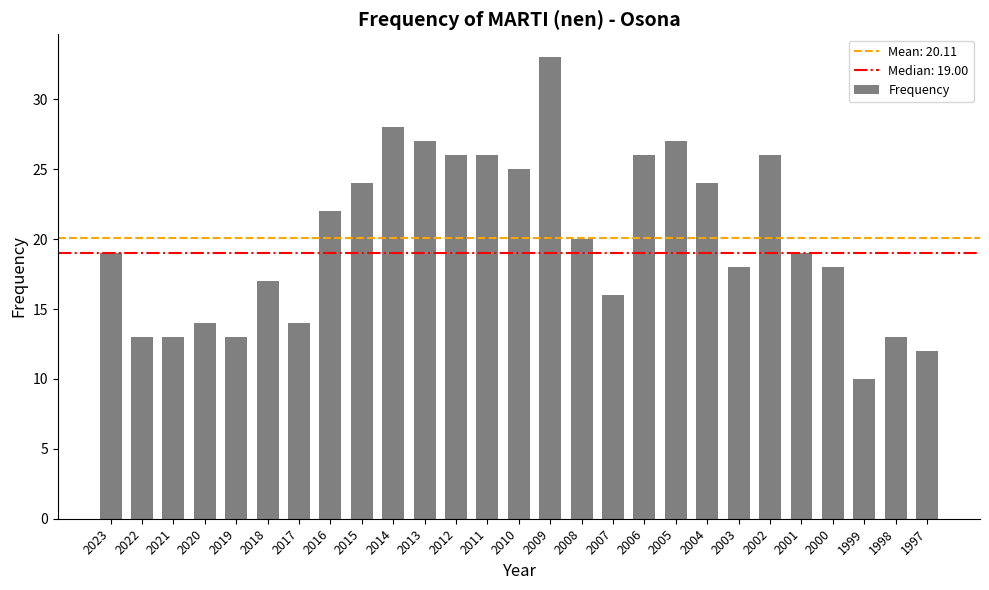

At which category does the chart reach its peak across all series?

2009